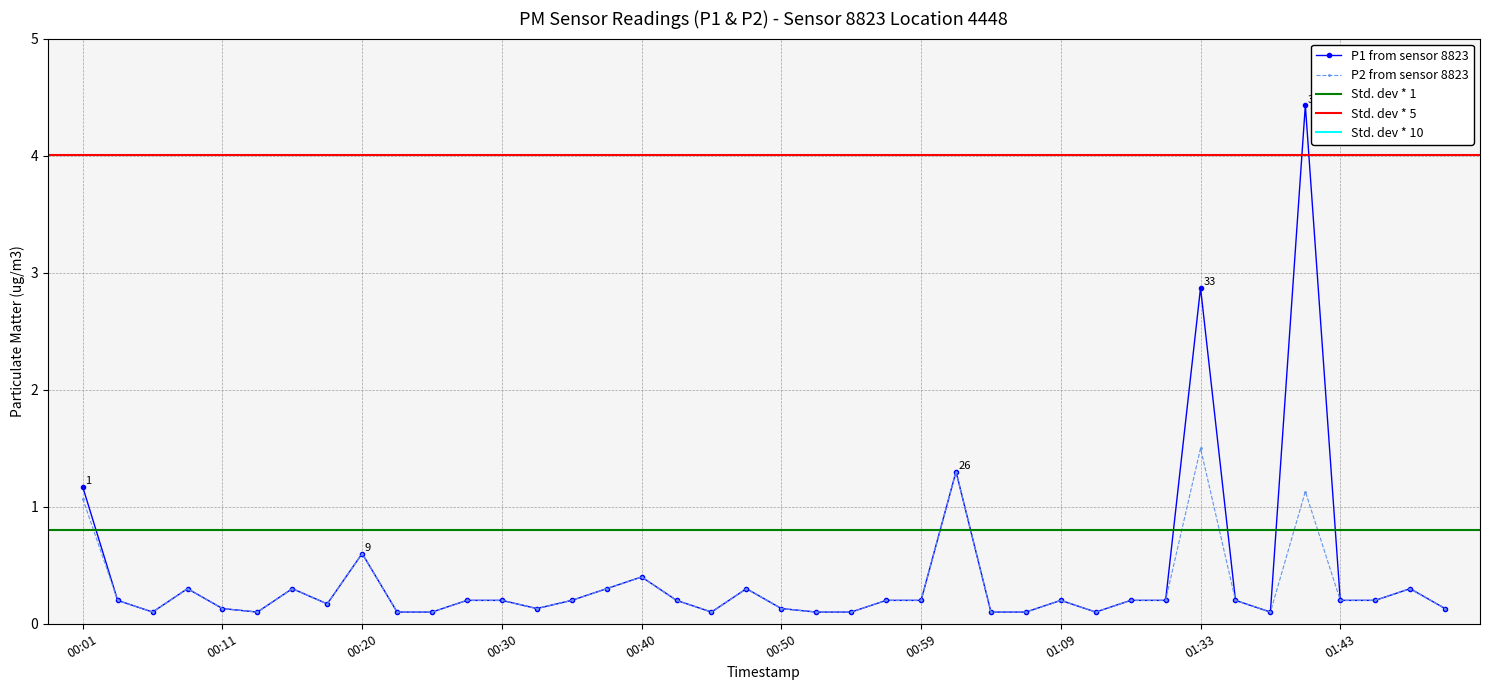

Reading left to right, what are all the values shown in this chart?

P1: 1.2	0.2	0.1	0.3	0.1	0.1	0.3	0.2	0.6	0.1	0.1	0.2	0.2	0.1	0.2	0.3	0.4	0.2	0.1	0.3	0.1	0.1	0.1	0.2	0.2	1.3	0.1	0.1	0.2	0.1	0.2	0.2	2.9	0.2	0.1	4.4	0.2	0.2	0.3	0.1
P2: 1.1	0.2	0.1	0.3	0.1	0.1	0.3	0.2	0.6	0.1	0.1	0.2	0.2	0.1	0.2	0.3	0.4	0.2	0.1	0.3	0.1	0.1	0.1	0.2	0.2	1.3	0.1	0.1	0.2	0.1	0.2	0.2	1.5	0.2	0.1	1.1	0.2	0.2	0.3	0.1